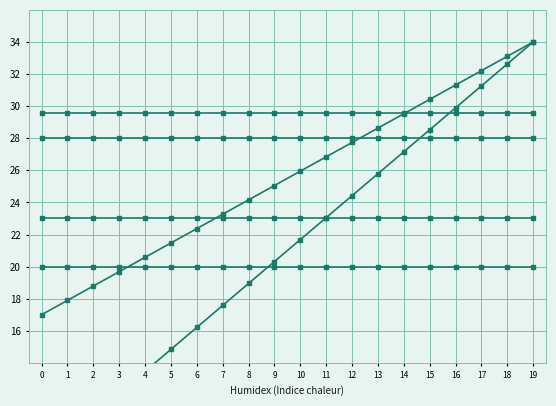

What is the spread (max minus min) of values at 8?

10.7